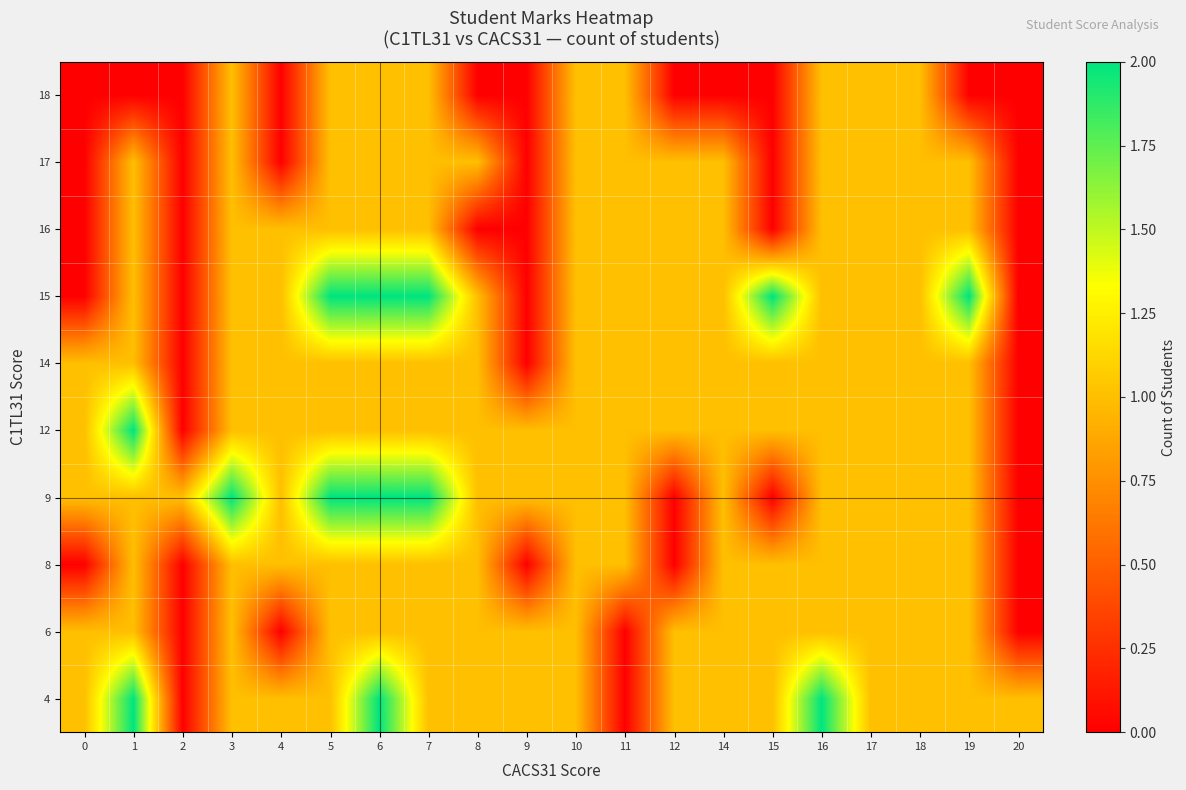

What is the difference between the highest and lowest values at 11?

1